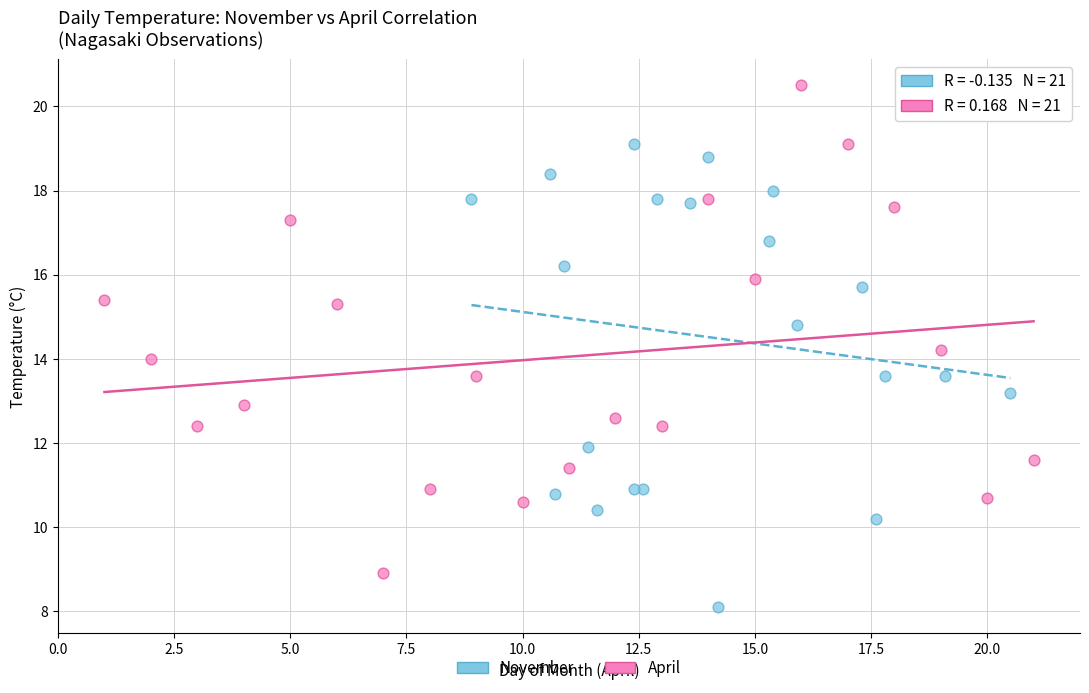

Which series contains the lowest Y value?

November